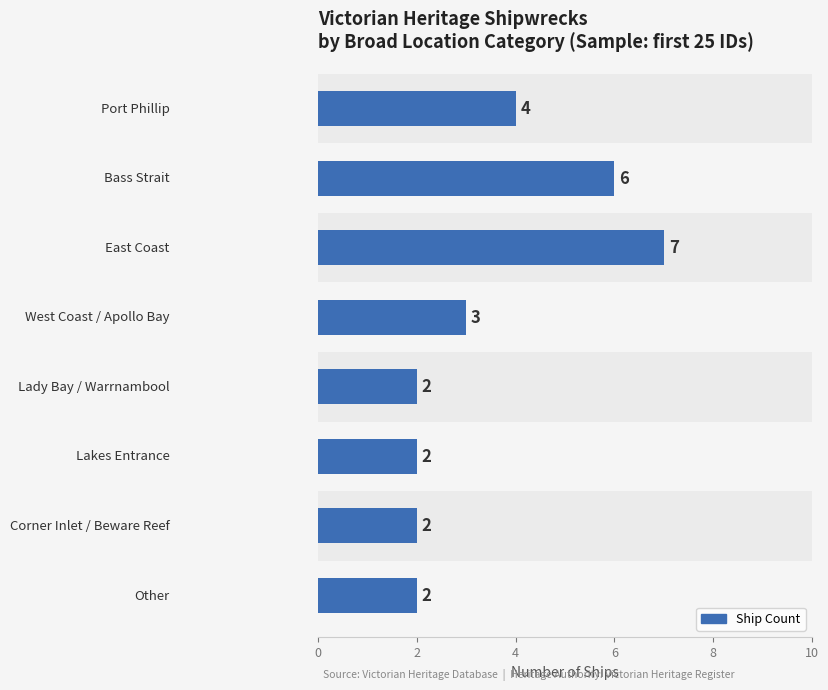

Count the number of data series in this chart.

1